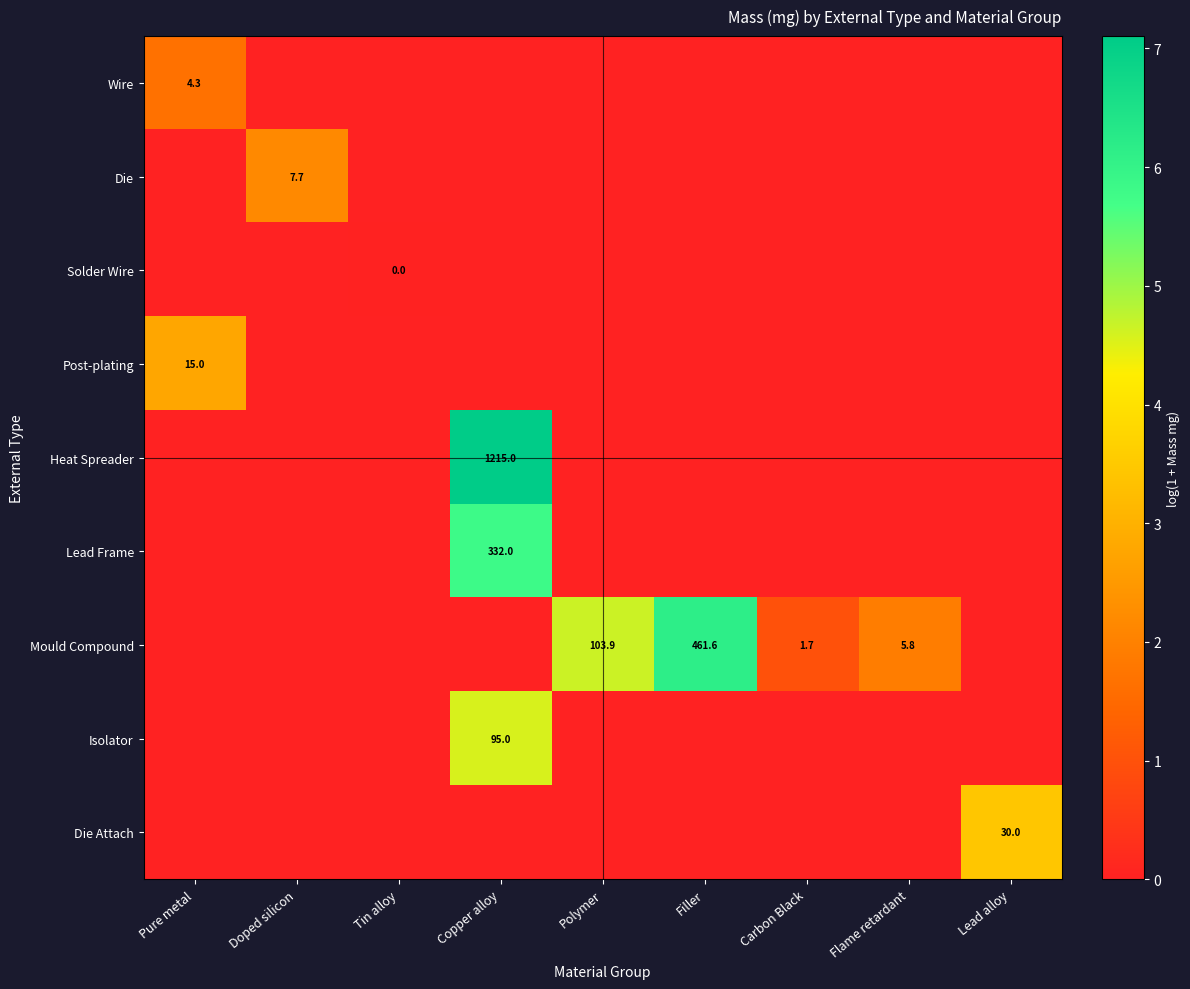

The value of Die at Doped silicon is 7.7. True or false?

True